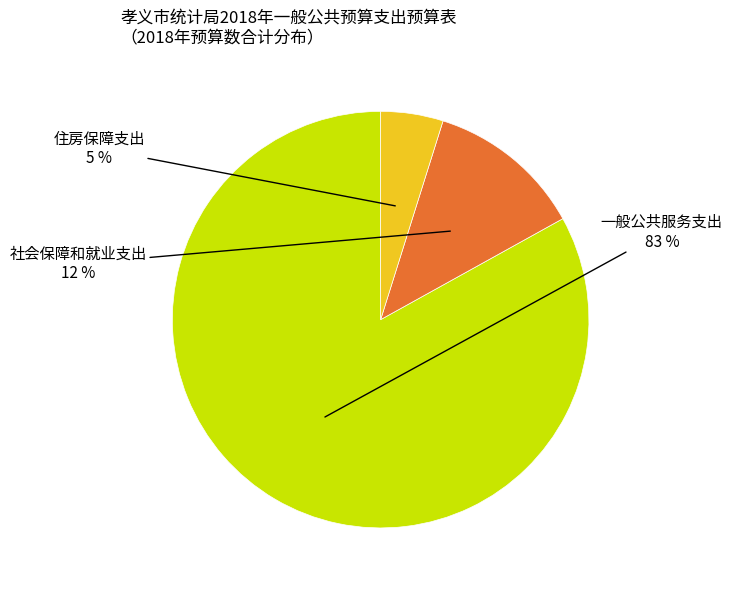

Does any single category account for the majority?

Yes